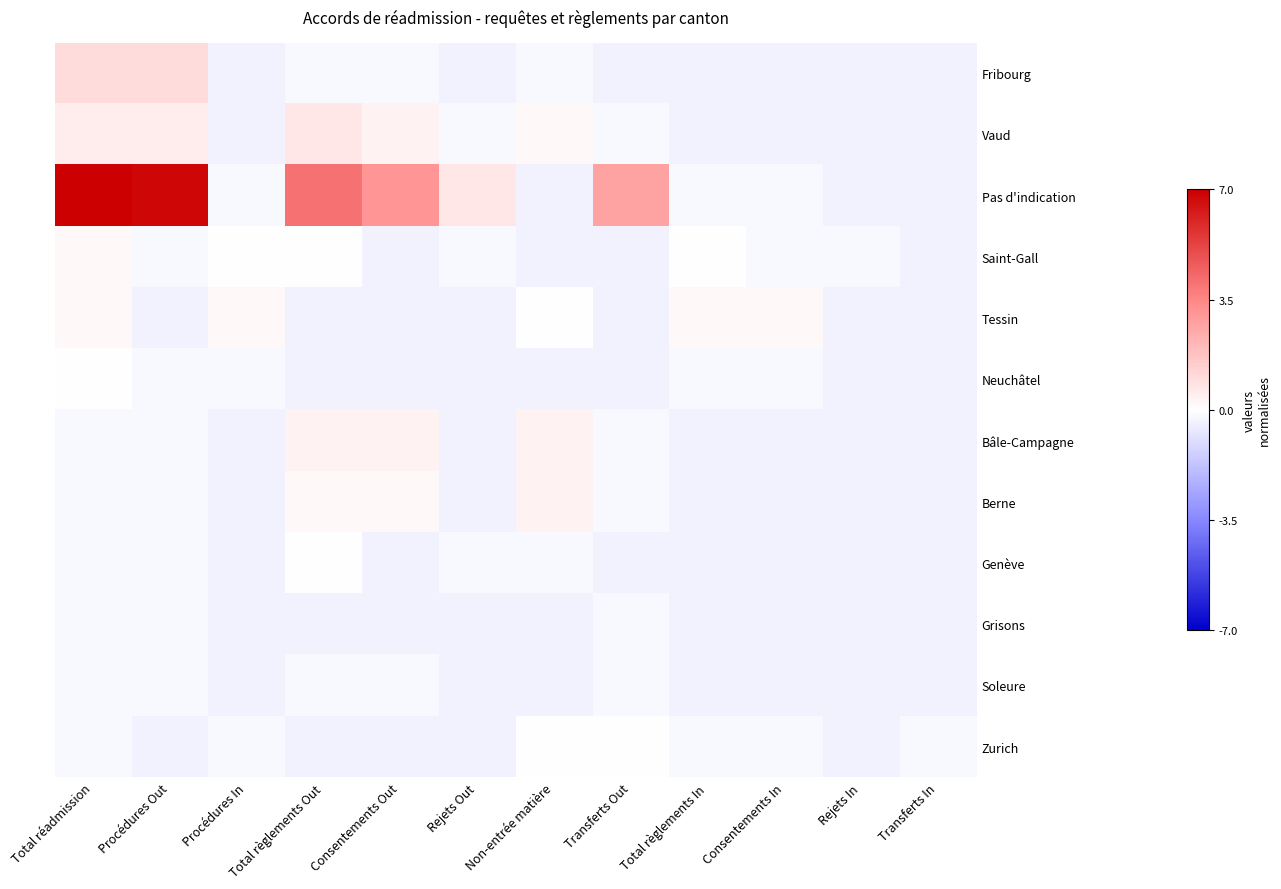

Which series has the widest spread of values?

Pas d'indication